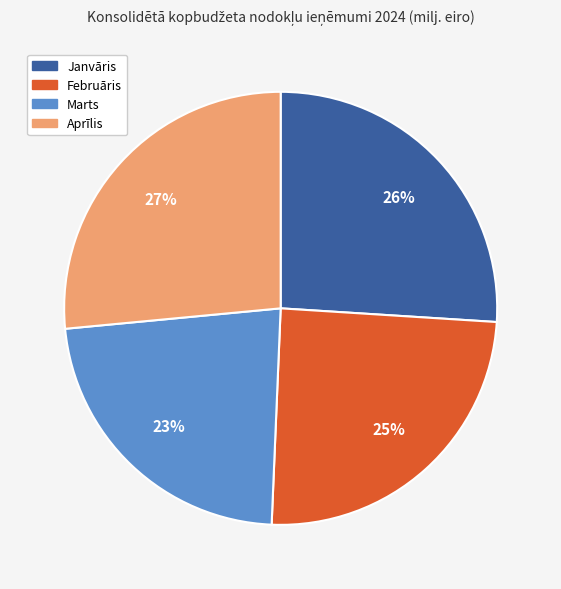

Does Janvāris represent more than half of the total?

No